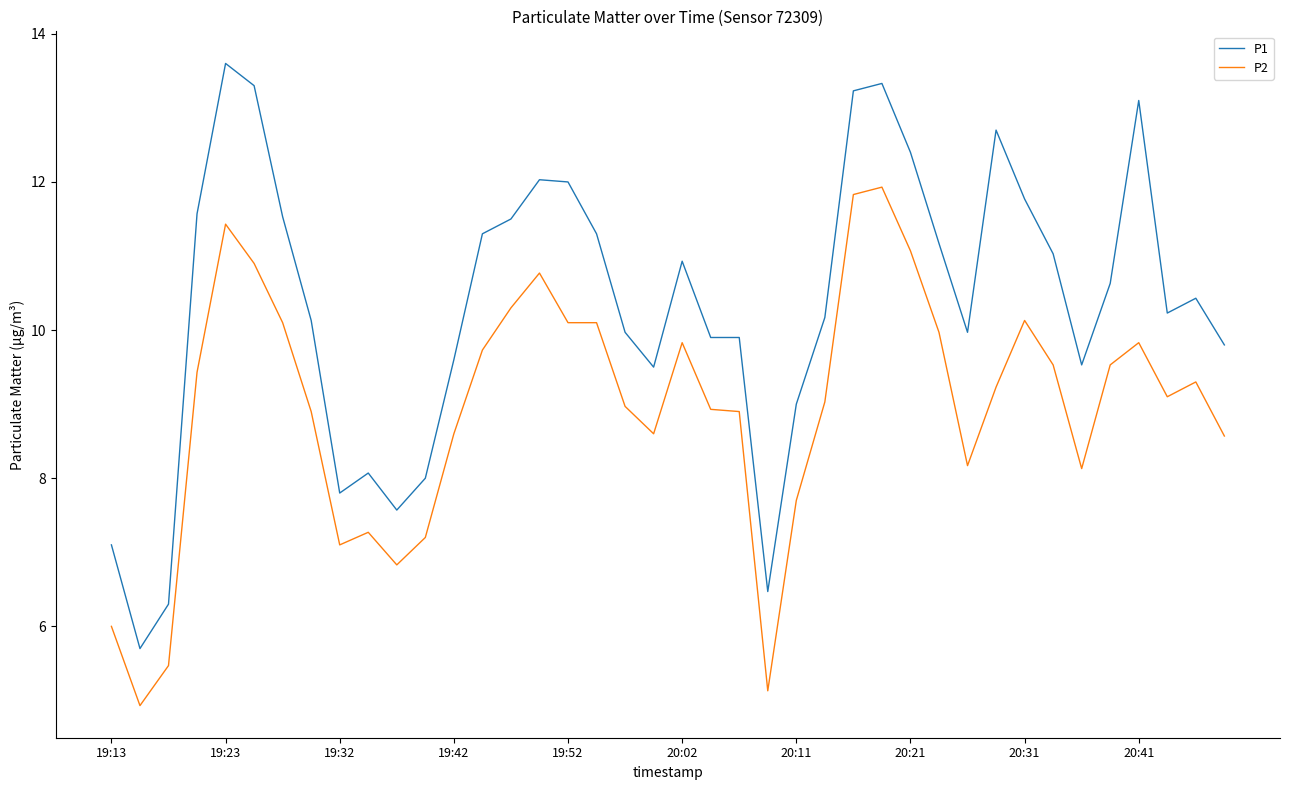

Which series has the largest range (max minus min)?

P1